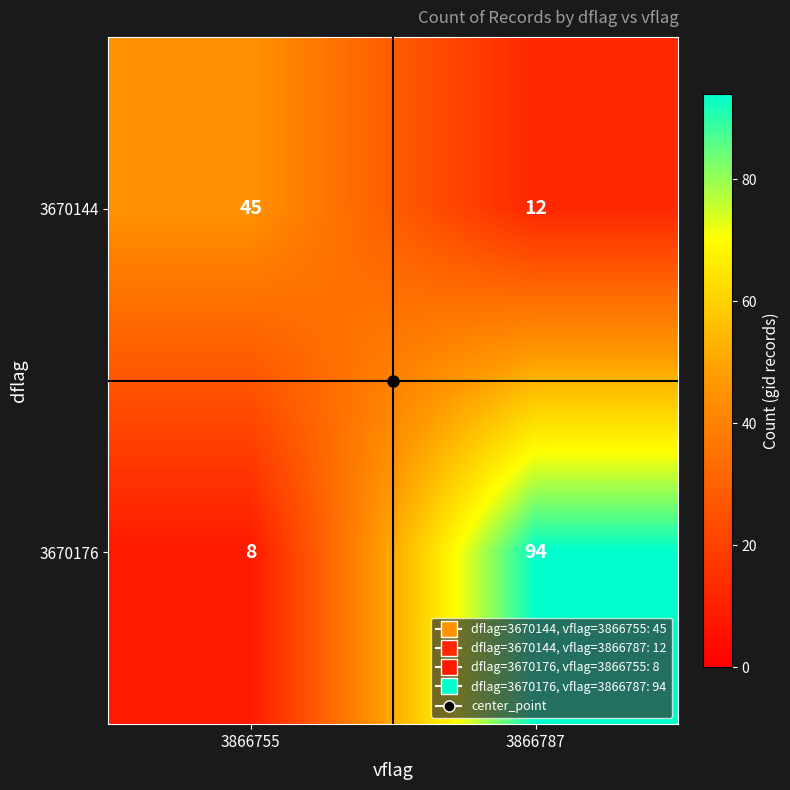

What is the difference between the highest and lowest values at 3866787?

82